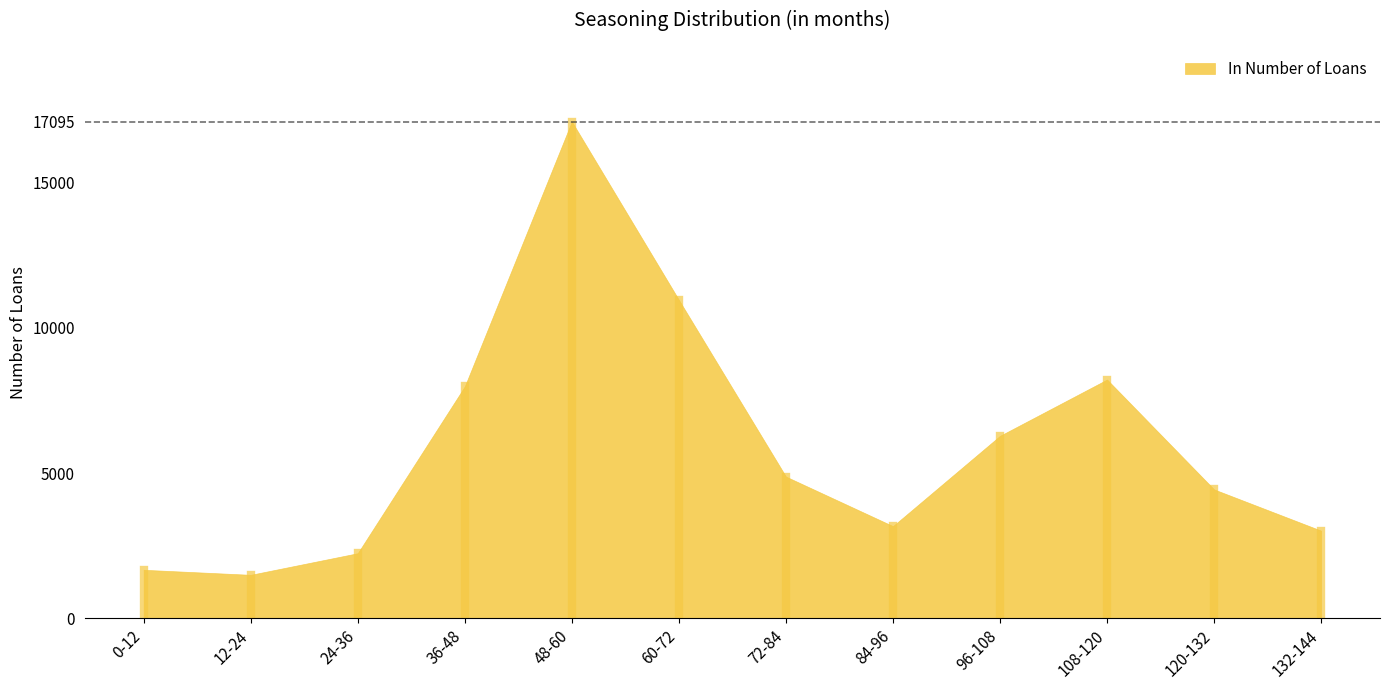

What is the smallest value displayed?

1499